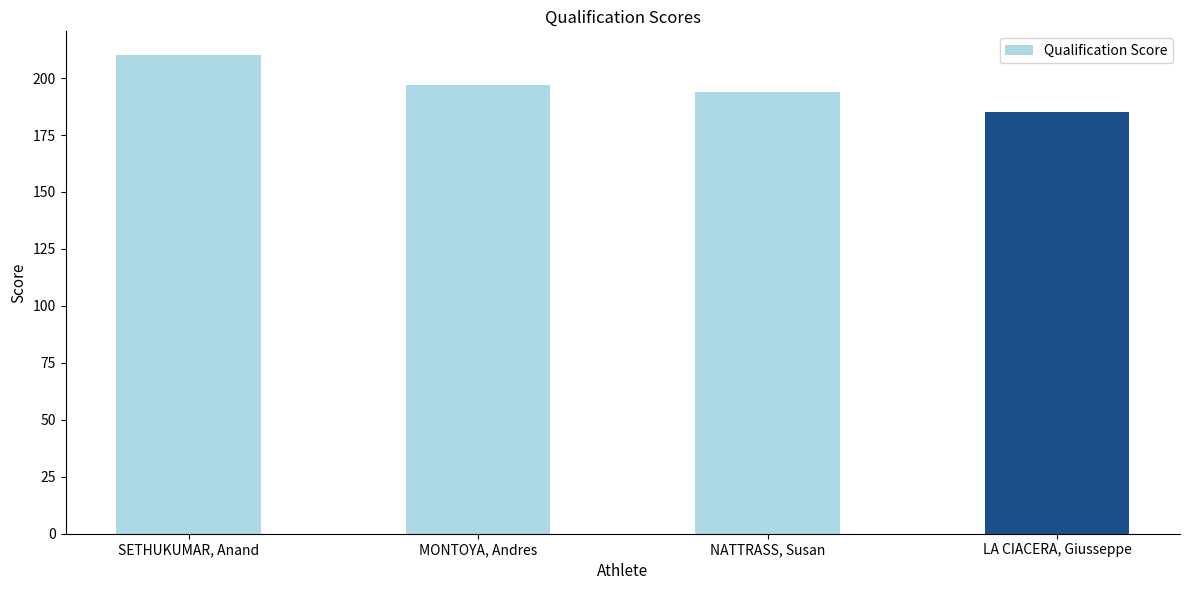

What is the difference between the maximum and minimum values?

25